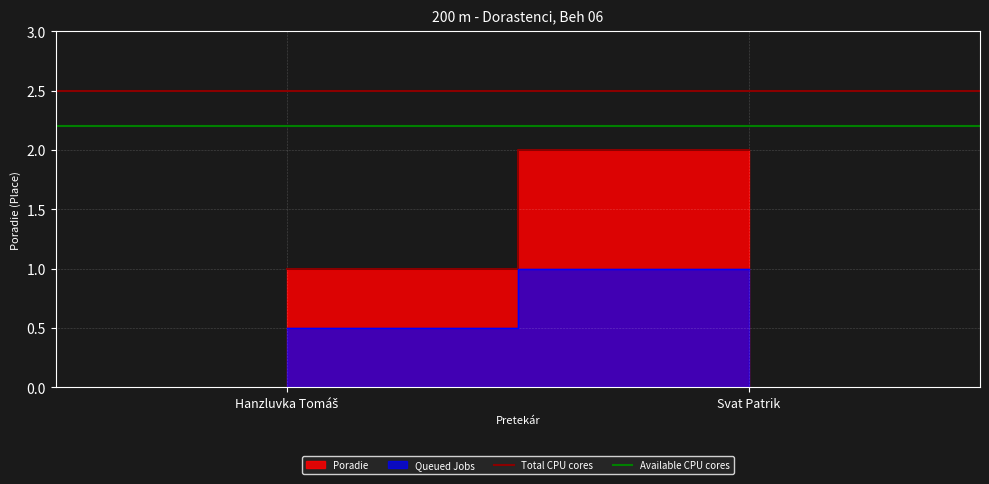

Is the value of Total CPU cores at Hanzluvka Tomáš greater than the value of Available CPU cores at Hanzluvka Tomáš?

Yes